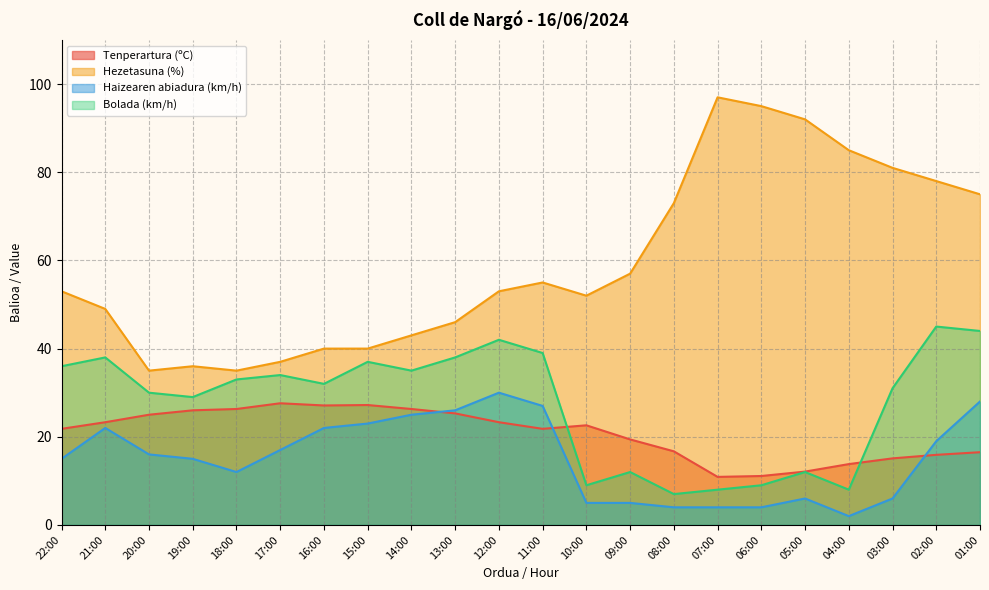

What is the label of the 20th point from the right?

20:00